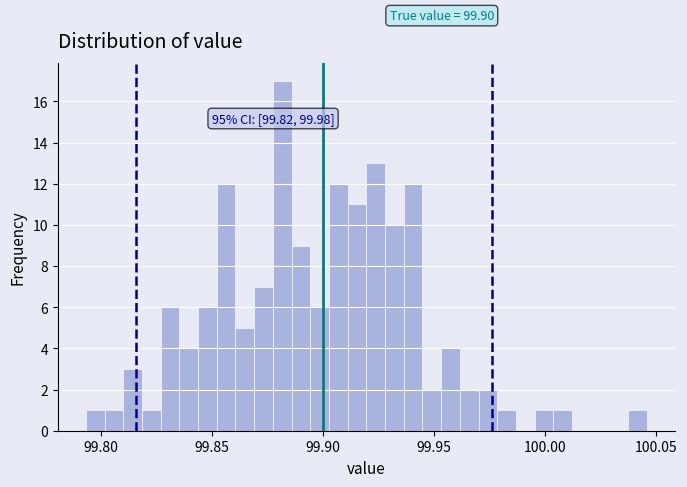

Around what value on the x-axis is the tallest bar? Give the approximate position of its centre, as read against the axis.

99.880